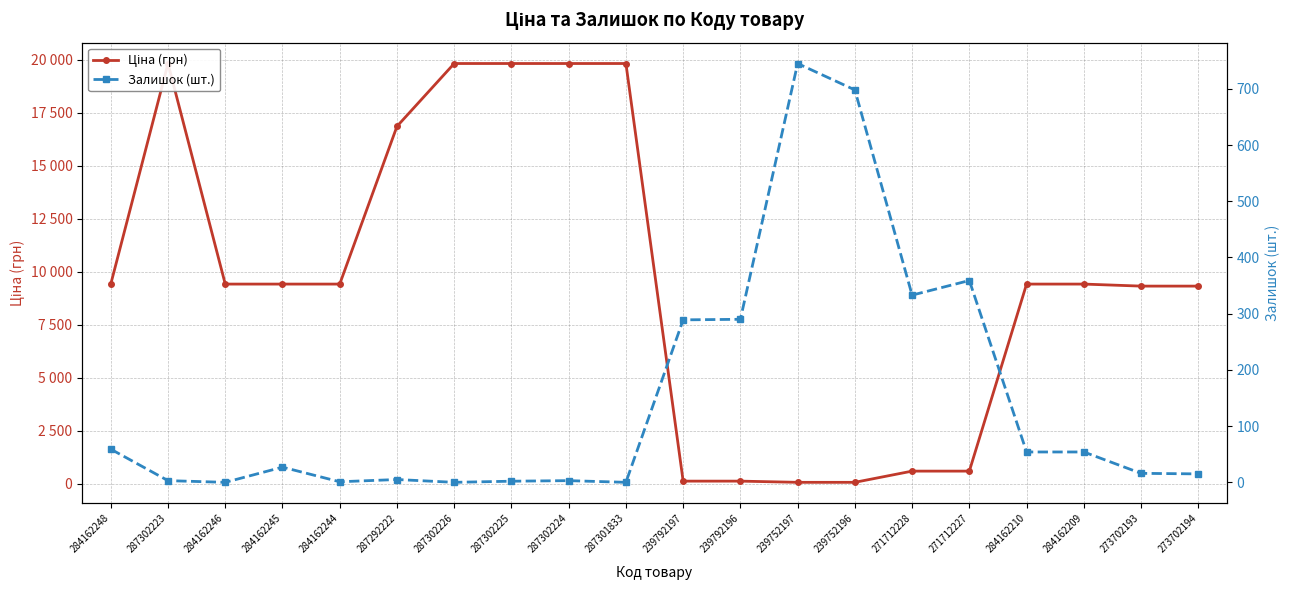

Where does the Залишок (шт.) series first go above 27?

284162248